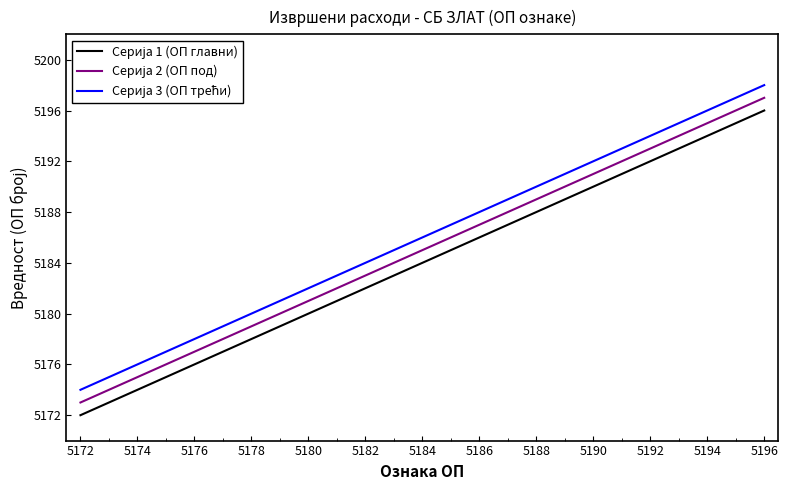

What is the smallest value displayed?

5172